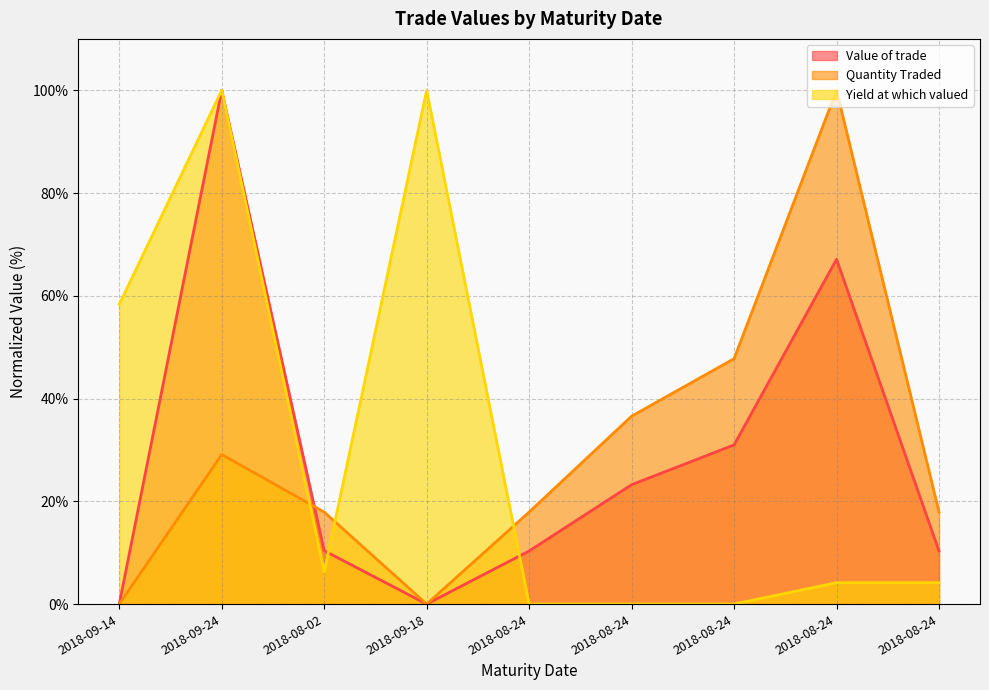

What is the label of the 5th point from the right?

2018-08-24